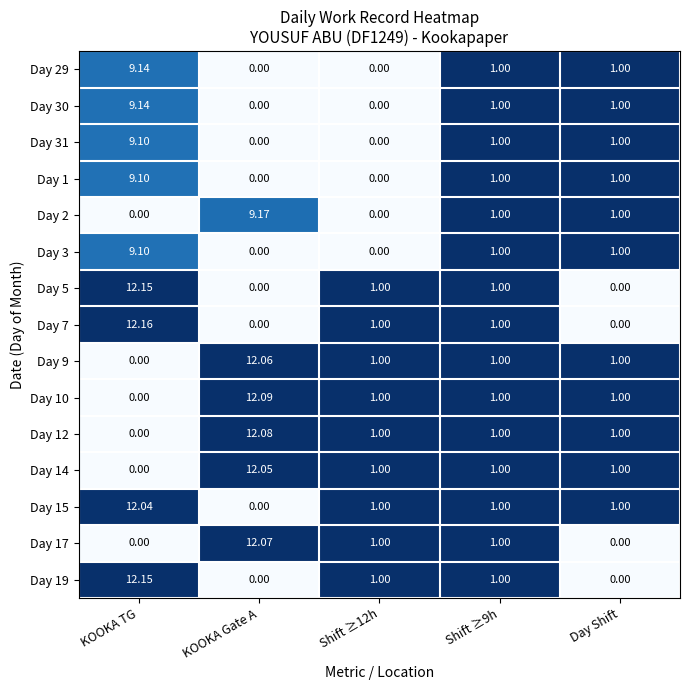

How many categories are shown in the chart?

5